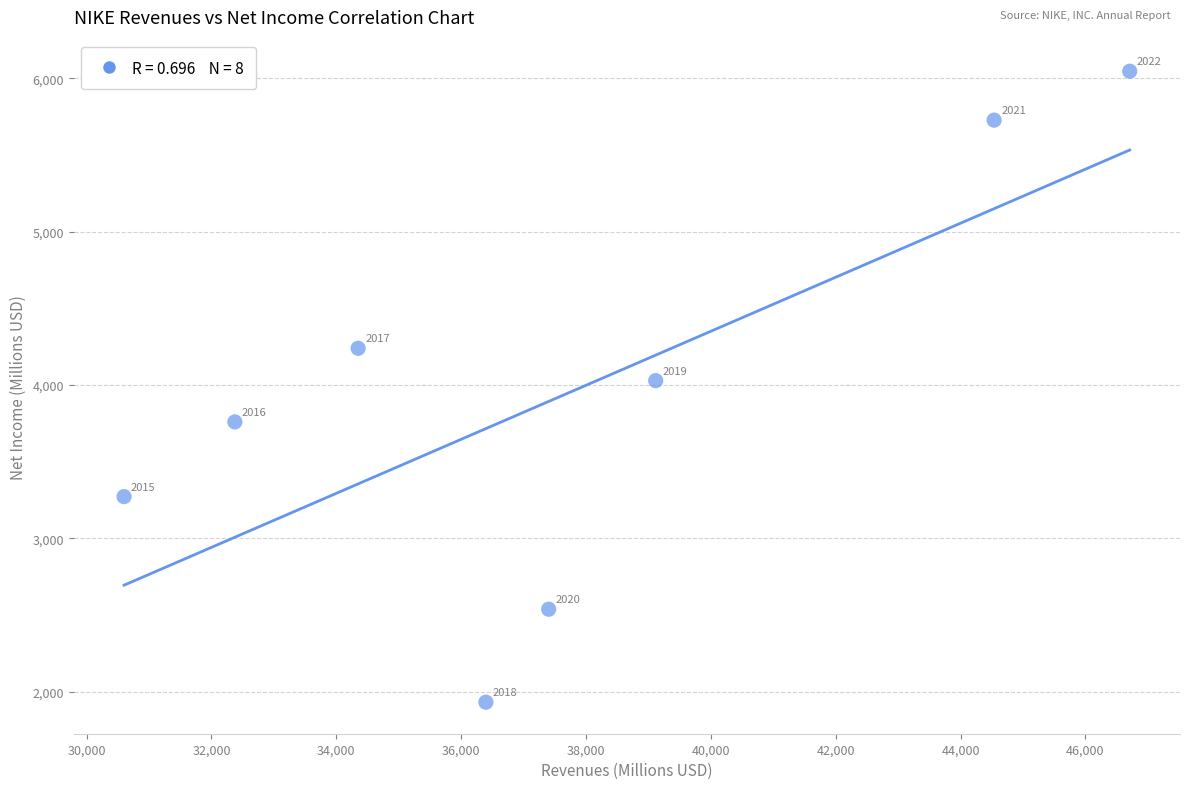

What Y value in the scatter plot is closest to 3989?

4029